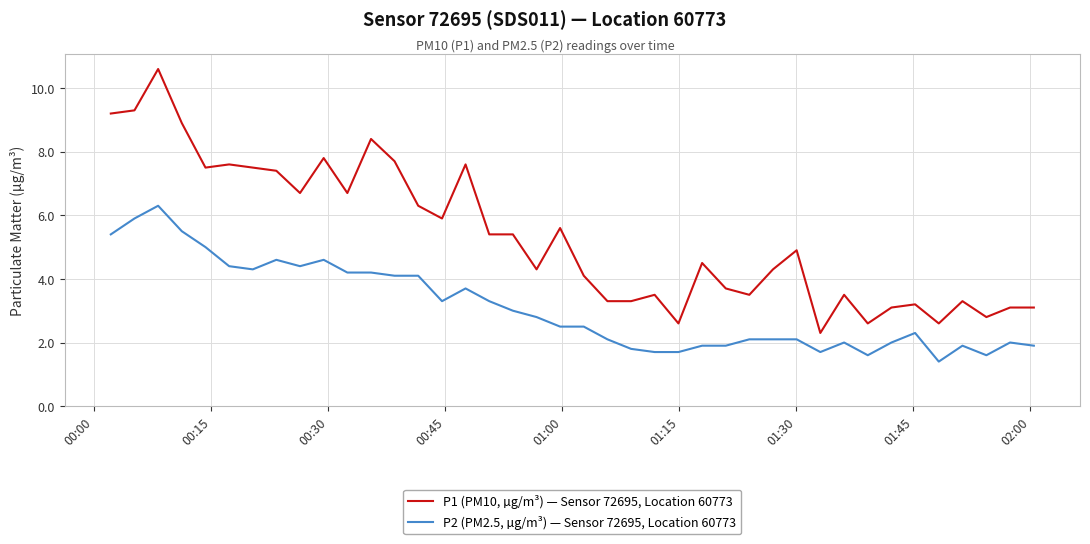

Reading right to left, what are all the values shown in this chart?

P1 (PM10, µg/m³) — Sensor 72695, Location 60773: 3.1	3.1	2.8	3.3	2.6	3.2	3.1	2.6	3.5	2.3	4.9	4.3	3.5	3.7	4.5	2.6	3.5	3.3	3.3	4.1	5.6	4.3	5.4	5.4	7.6	5.9	6.3	7.7	8.4	6.7	7.8	6.7	7.4	7.5	7.6	7.5	8.9	10.6	9.3	9.2
P2 (PM2.5, µg/m³) — Sensor 72695, Location 60773: 1.9	2.0	1.6	1.9	1.4	2.3	2.0	1.6	2.0	1.7	2.1	2.1	2.1	1.9	1.9	1.7	1.7	1.8	2.1	2.5	2.5	2.8	3.0	3.3	3.7	3.3	4.1	4.1	4.2	4.2	4.6	4.4	4.6	4.3	4.4	5.0	5.5	6.3	5.9	5.4